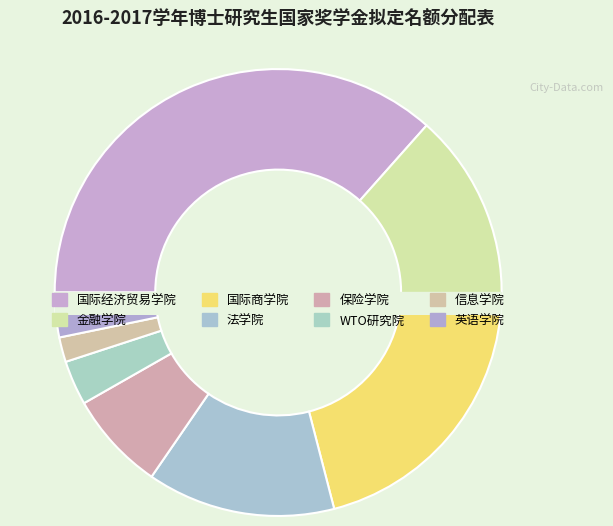

Is 国际经济贸易学院 the majority of the pie?

No